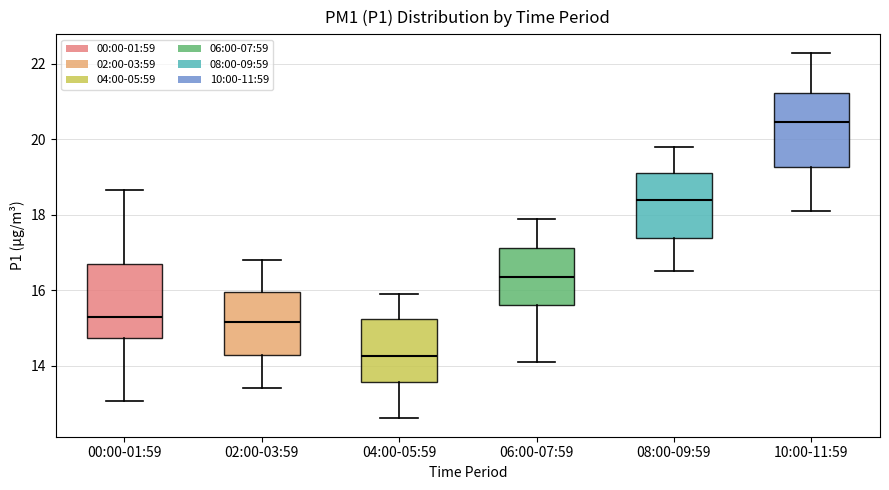

Reading left to right, read every box against the y-axis: the position of its median line, the range the box covers, and the ends of its whiskers. The values are not printed on the chart, so give them approximately, as read against the axis.

00:00-01:59: median 15.2, box 14.8 to 16.8, whiskers 13.0 to 18.6
02:00-03:59: median 15.2, box 14.2 to 16.0, whiskers 13.4 to 16.8
04:00-05:59: median 14.2, box 13.6 to 15.2, whiskers 12.6 to 16.0
06:00-07:59: median 16.4, box 15.6 to 17.2, whiskers 14.2 to 18.0
08:00-09:59: median 18.4, box 17.4 to 19.2, whiskers 16.6 to 19.8
10:00-11:59: median 20.4, box 19.2 to 21.2, whiskers 18.2 to 22.4